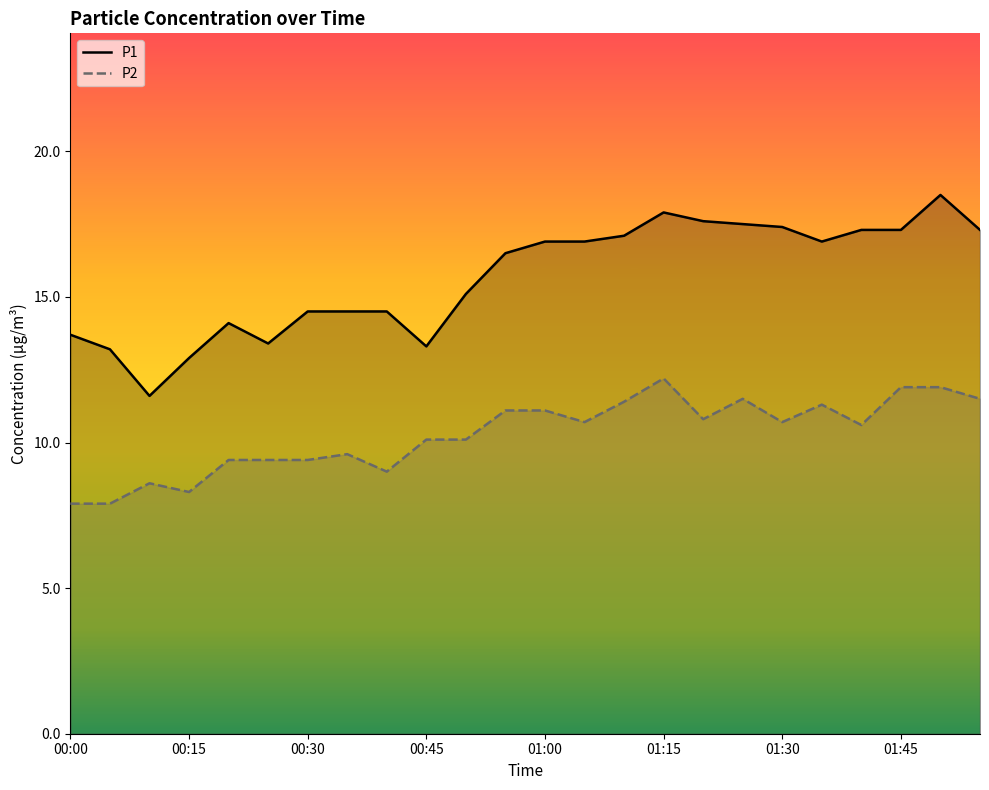

Which series has the widest spread of values?

P1